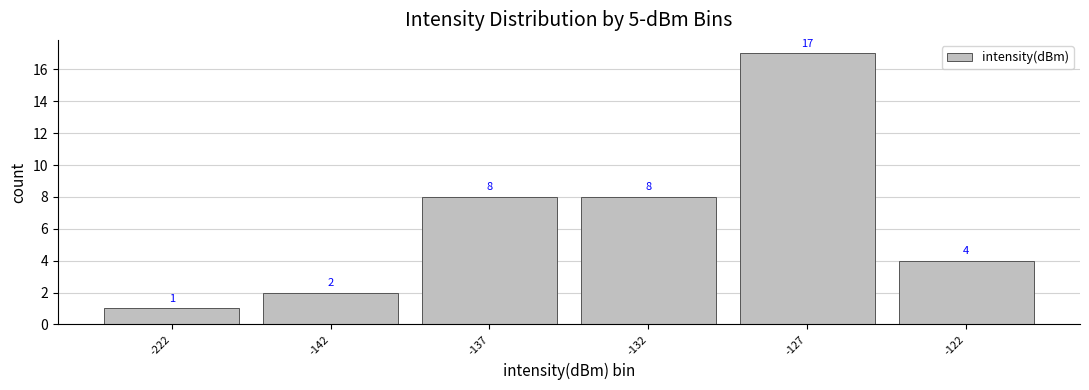

How many data points are less than 8?

3